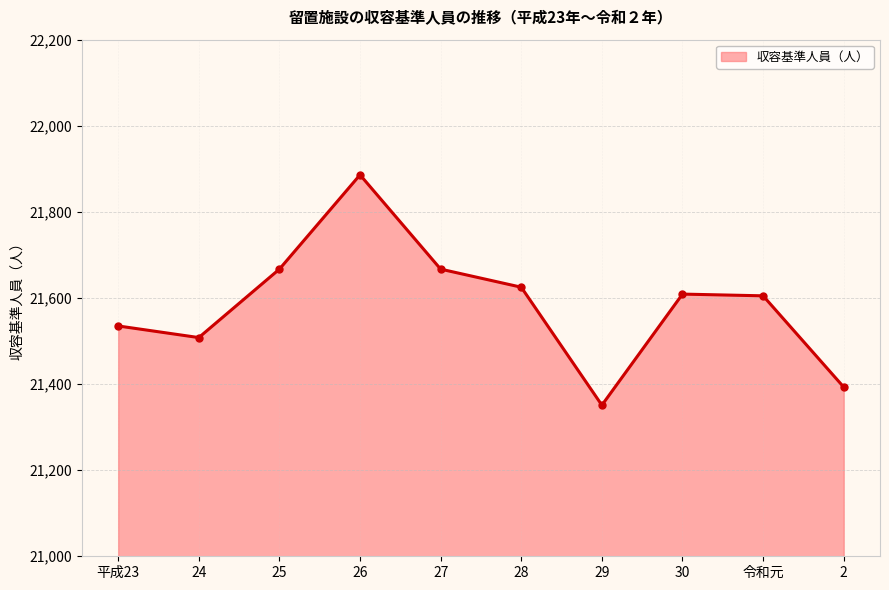

Does the chart have visible grid lines?

Yes